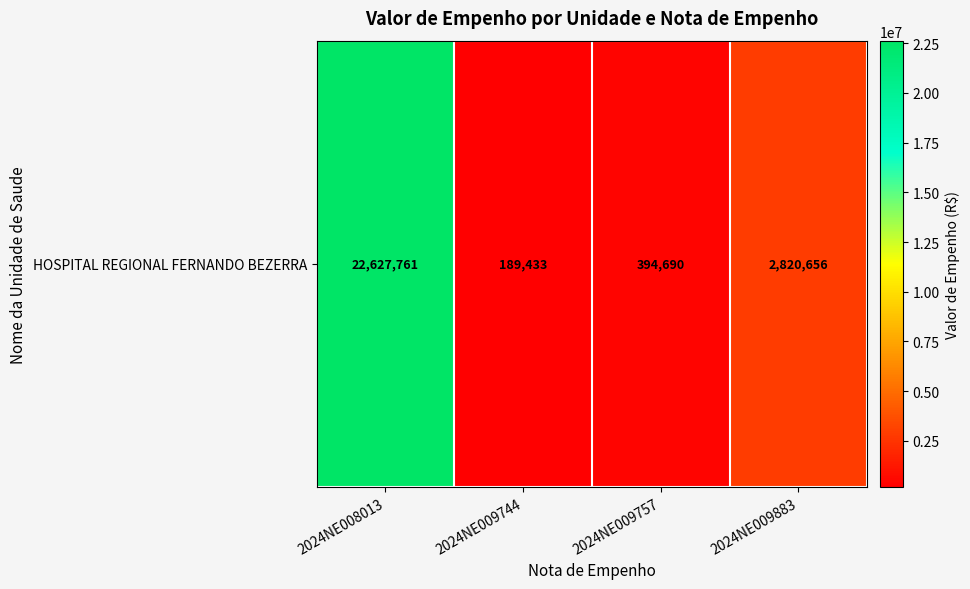

What is the change in value from 2024NE008013 to 2024NE009744?

-22438328.2